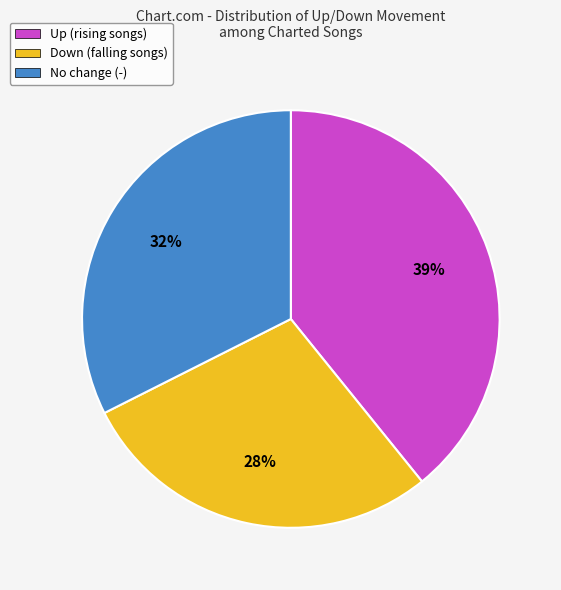

To the nearest percent, what portion does No change (-) represent?

32%